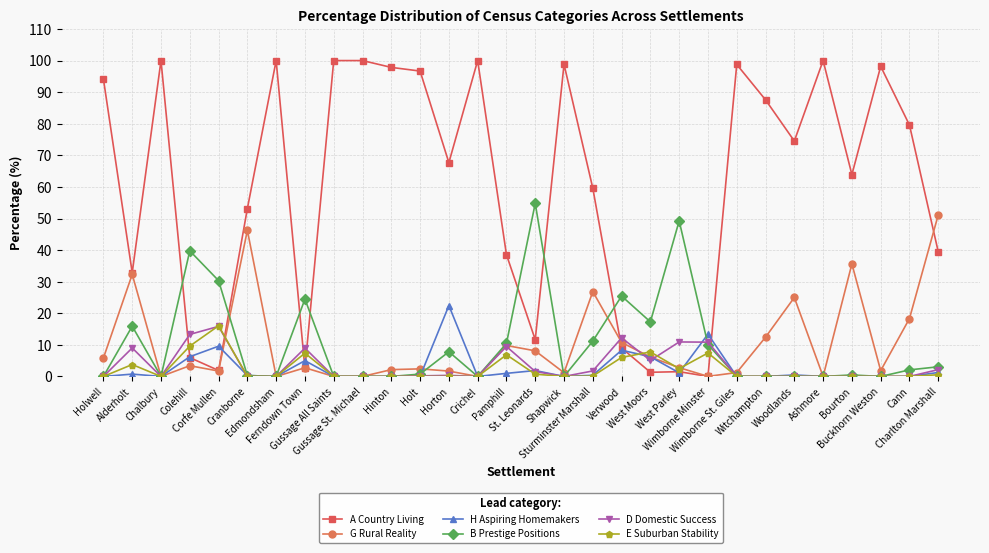

What is the value of the A Country Living point at the 24th from the left?

87.6